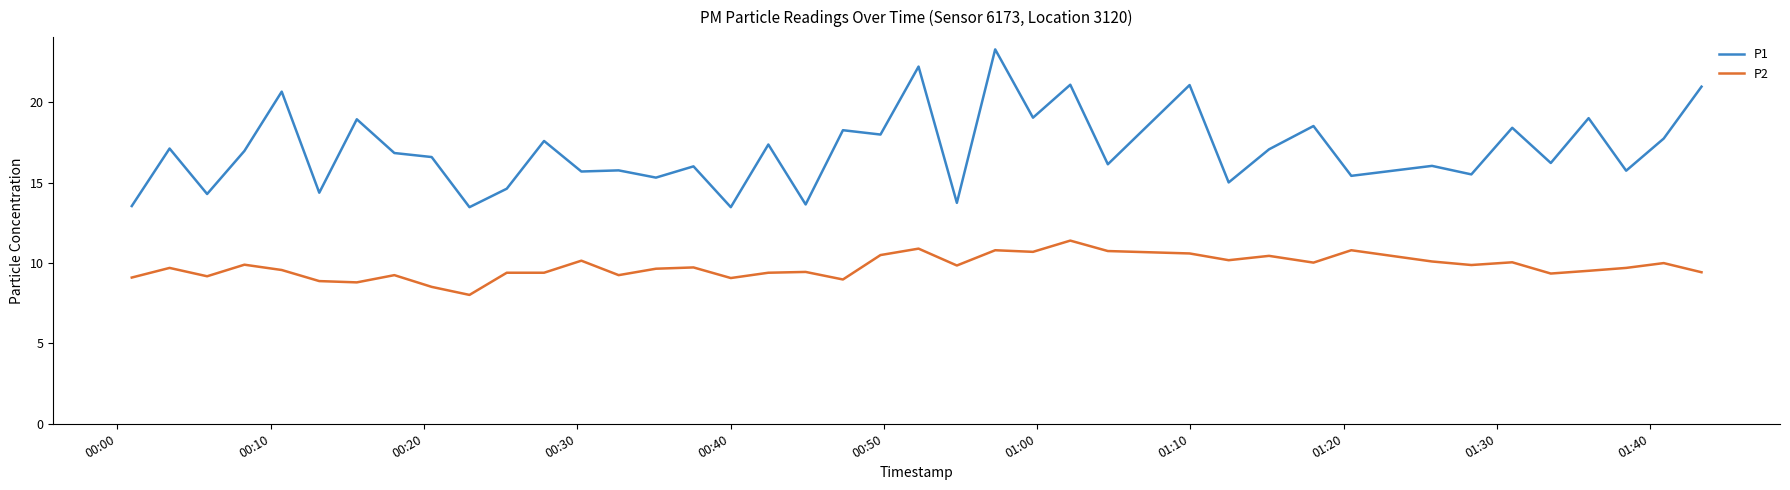

What is the maximum value shown in the chart?

23.3